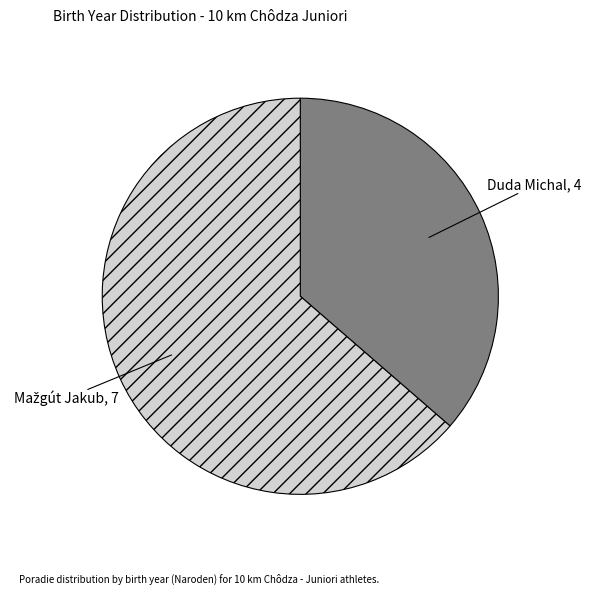

Count the number of slices in the pie.

2